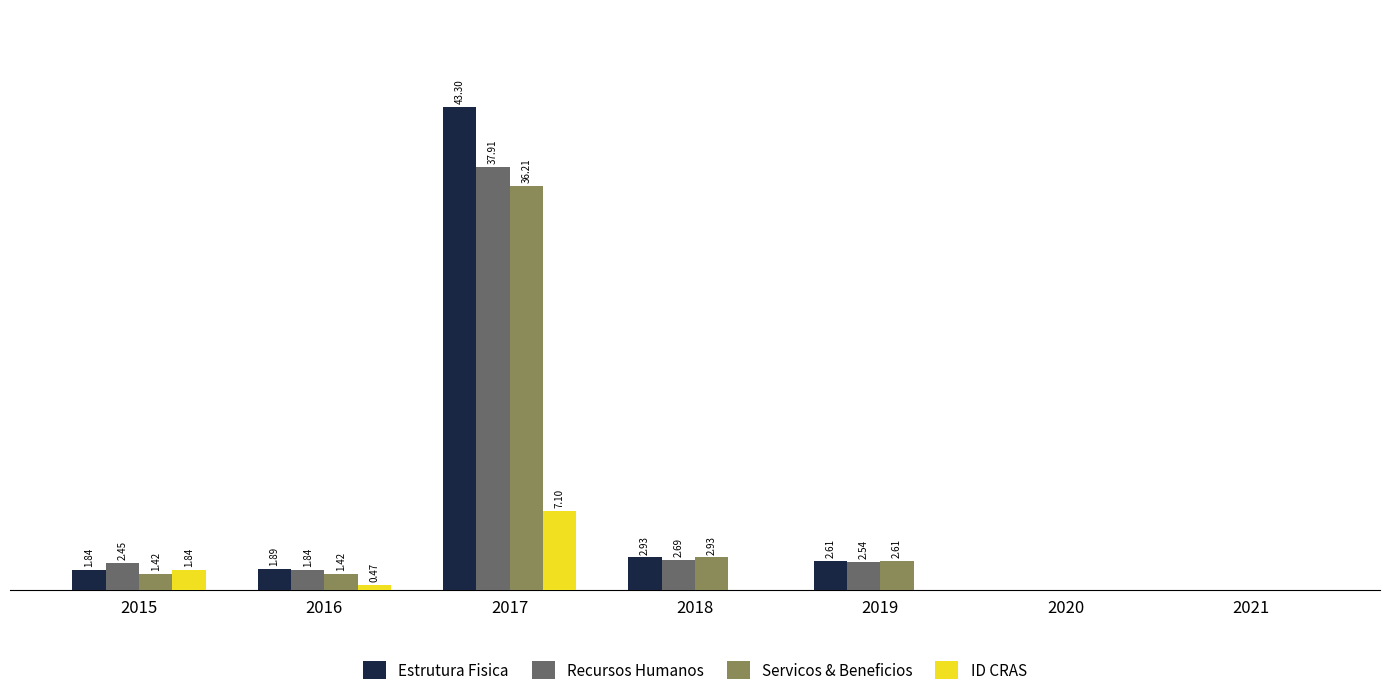

Are the bars horizontal?

No